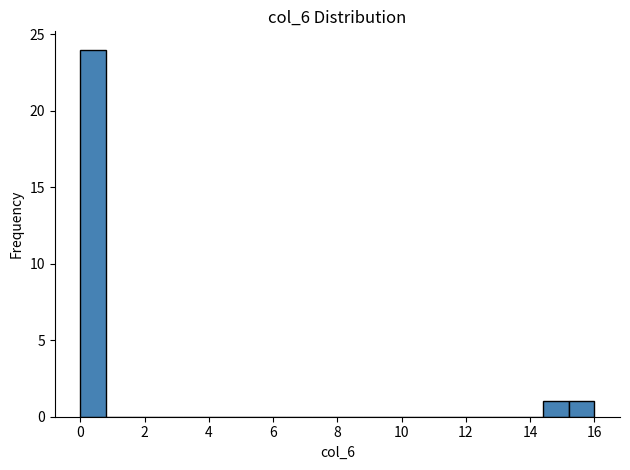

Over which range of the x-axis is the bar tallest?

0.0 to 0.8